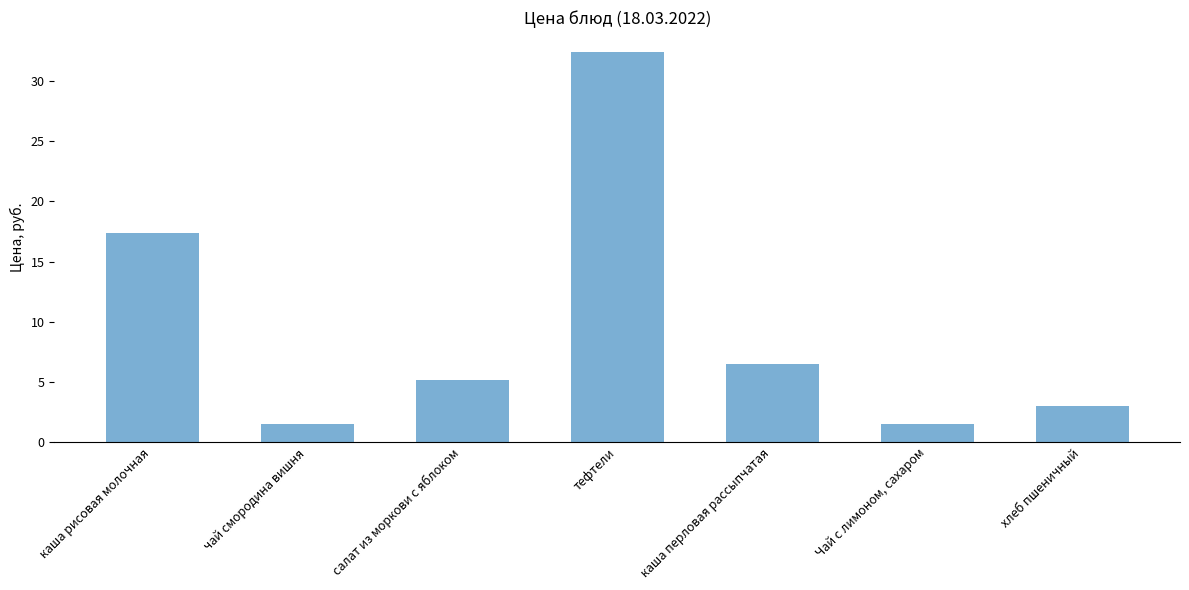

What is the label of the 1st bar from the right?

хлеб пшеничный